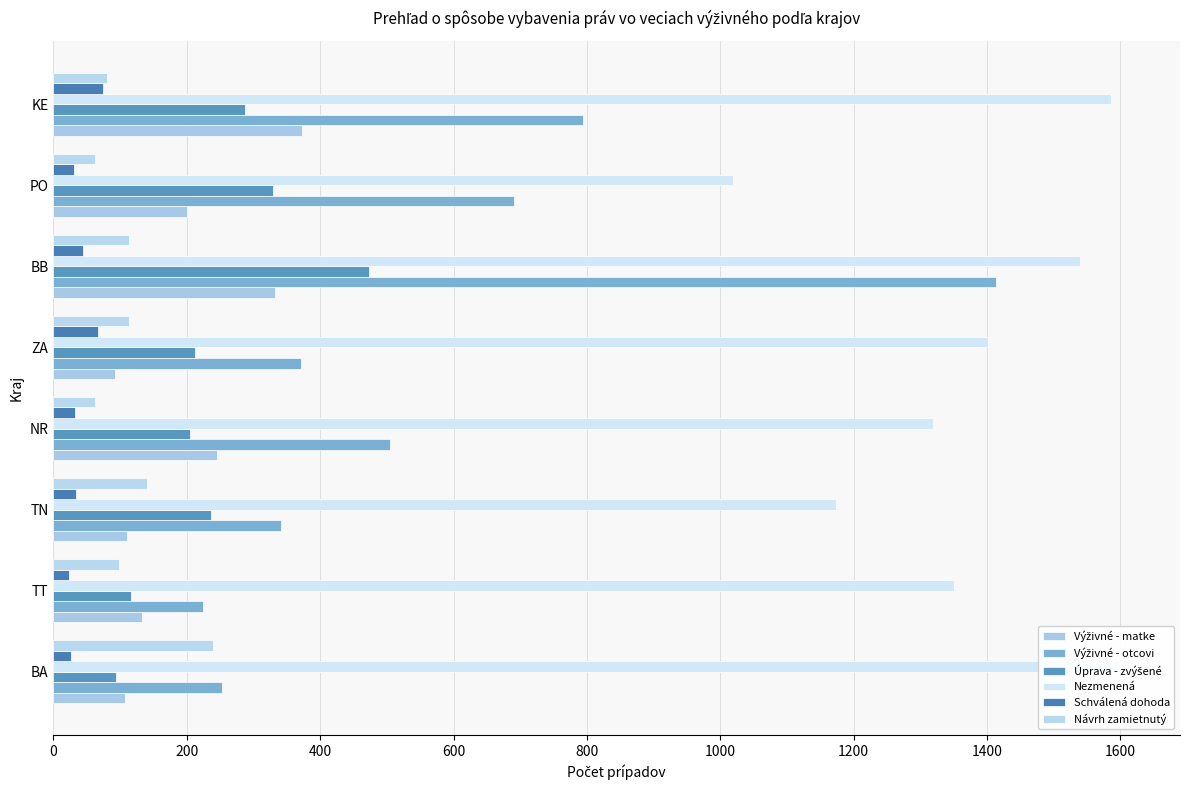

Is it true that Výživné - otcovi equals 139 at TT?

False